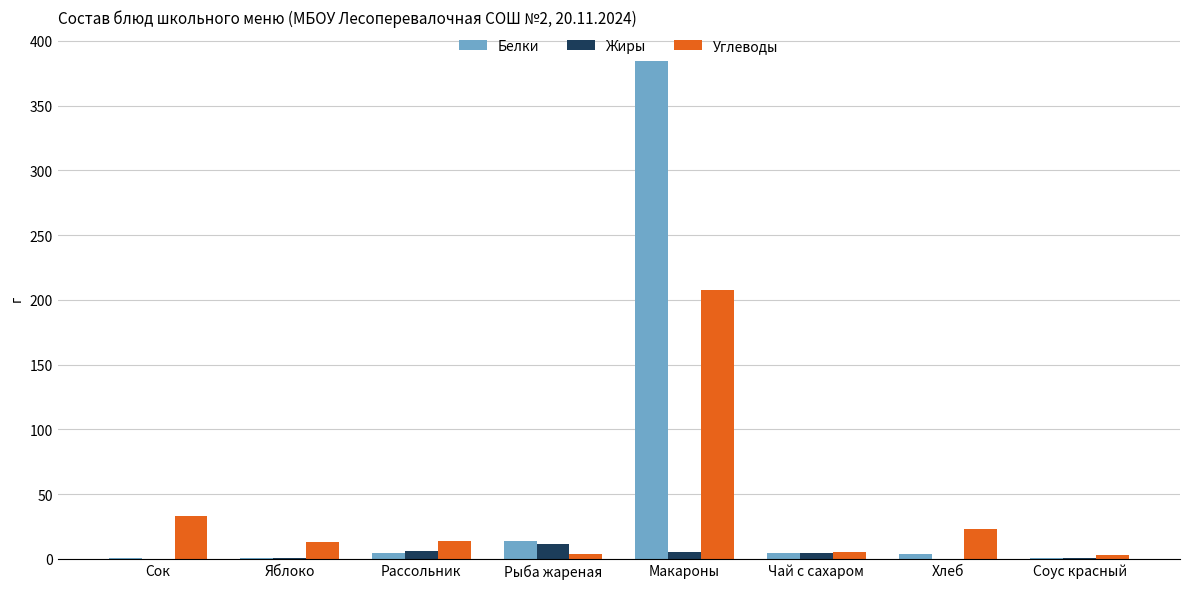

Which series changed the most between Рыба жареная and Макароны?

Белки